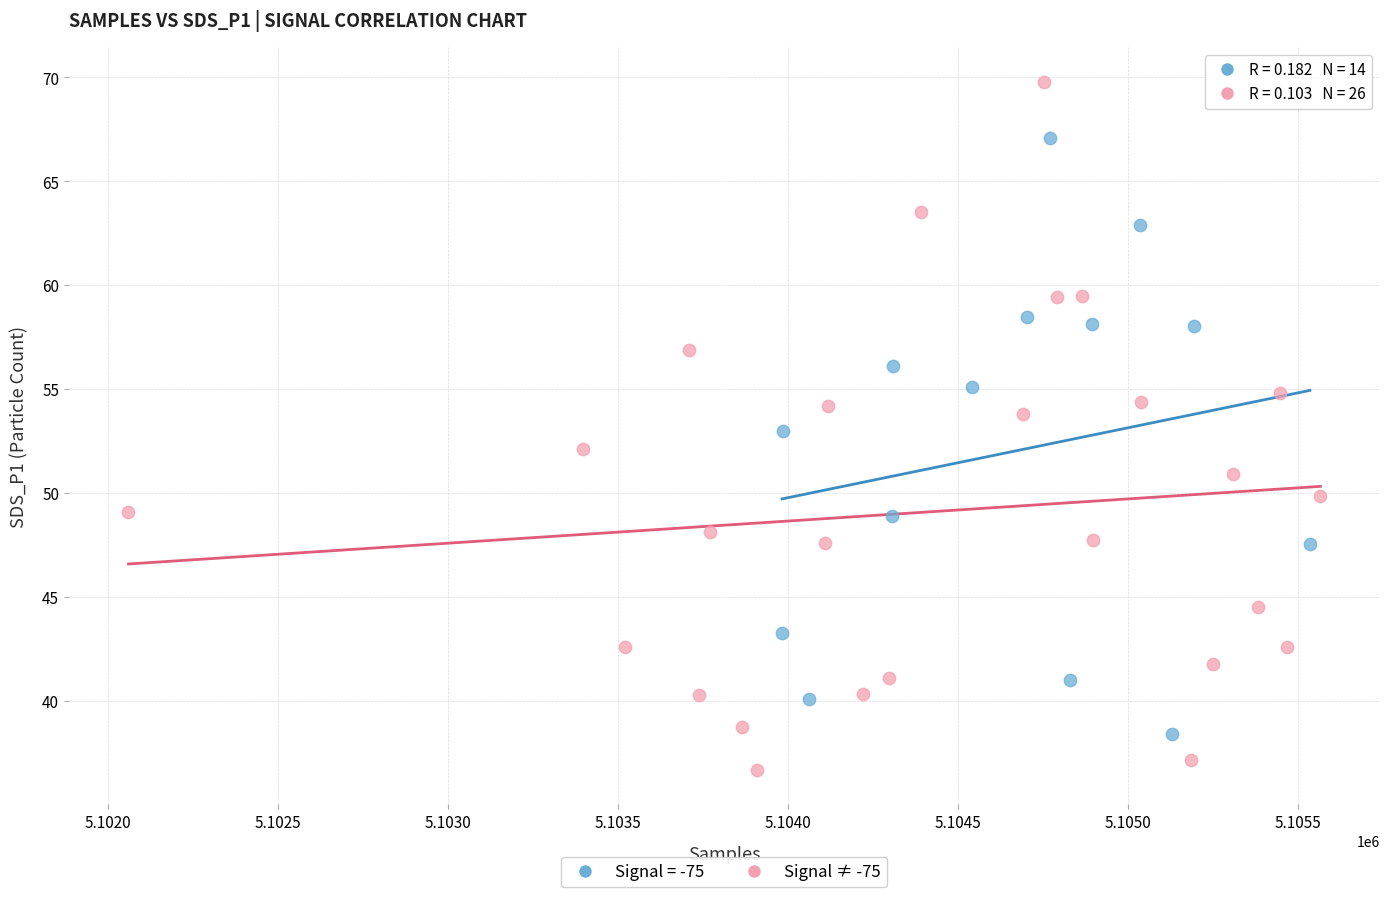

Which series has the widest spread of Y values?

Signal ≠ -75